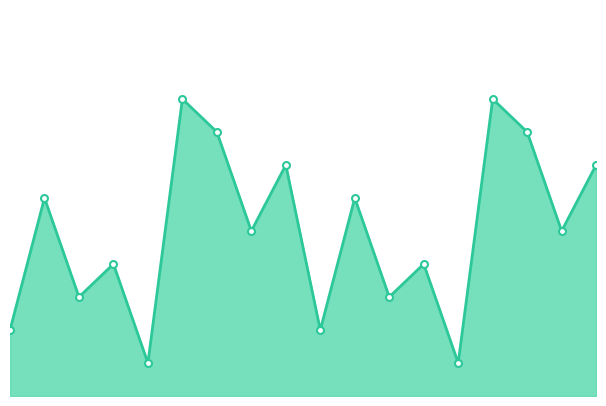

Where is the first local maximum?

8